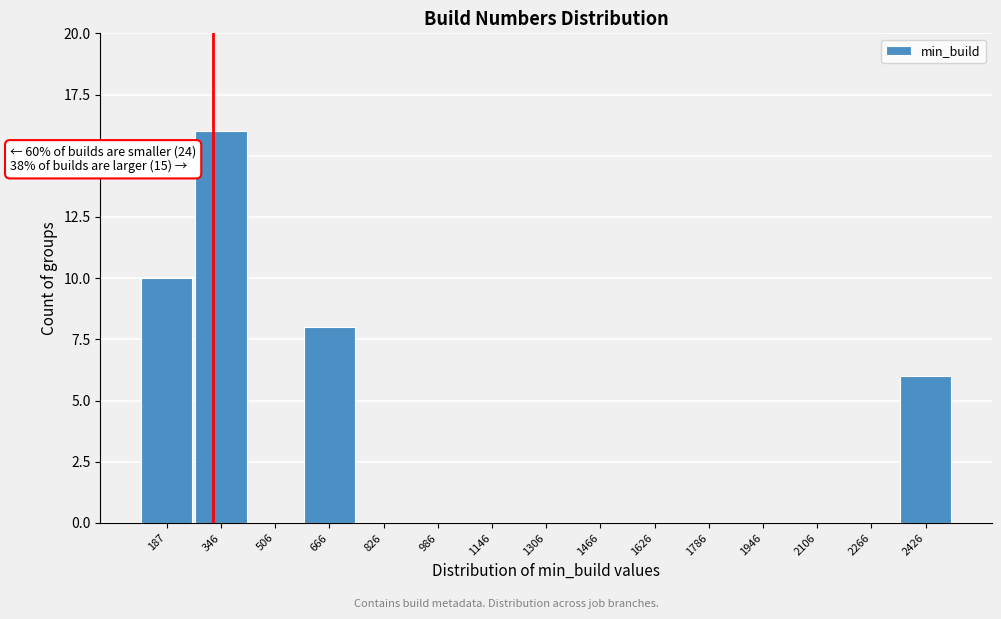

Reading right to left, transcribe all the data shown in this chart.

2426=6	2266=0	2106=0	1946=0	1786=0	1626=0	1466=0	1306=0	1146=0	986=0	826=0	666=8	506=0	346=16	187=10